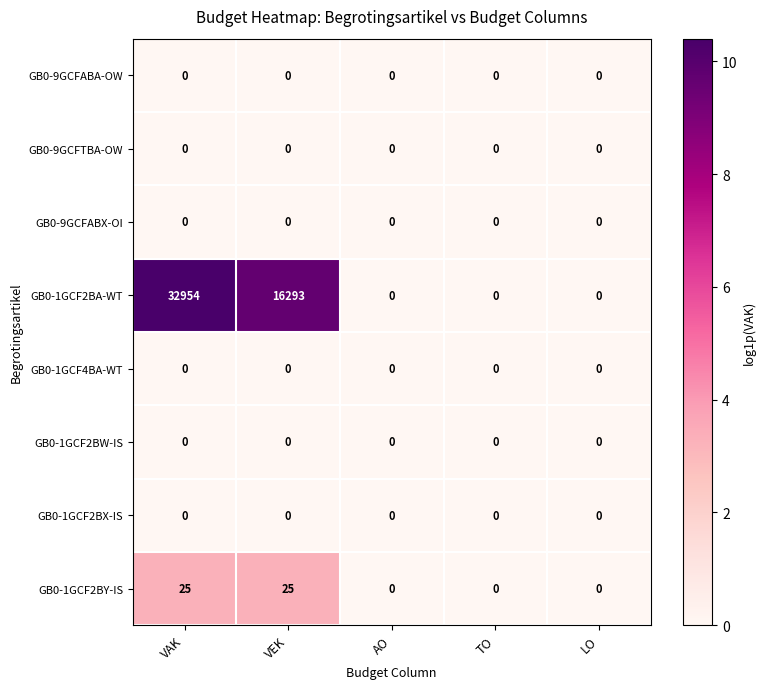

Count the GB0-1GCF2BA-WT values in the range 0 to 16293.

4